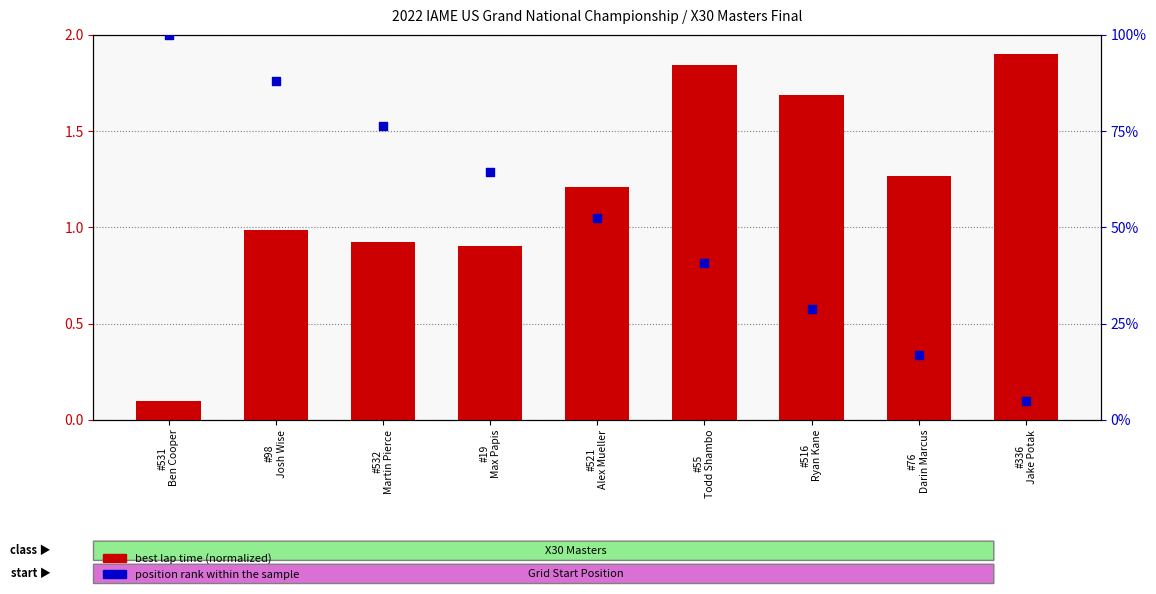

What are all the series names shown in the legend?

best lap time (normalized), position rank within the sample